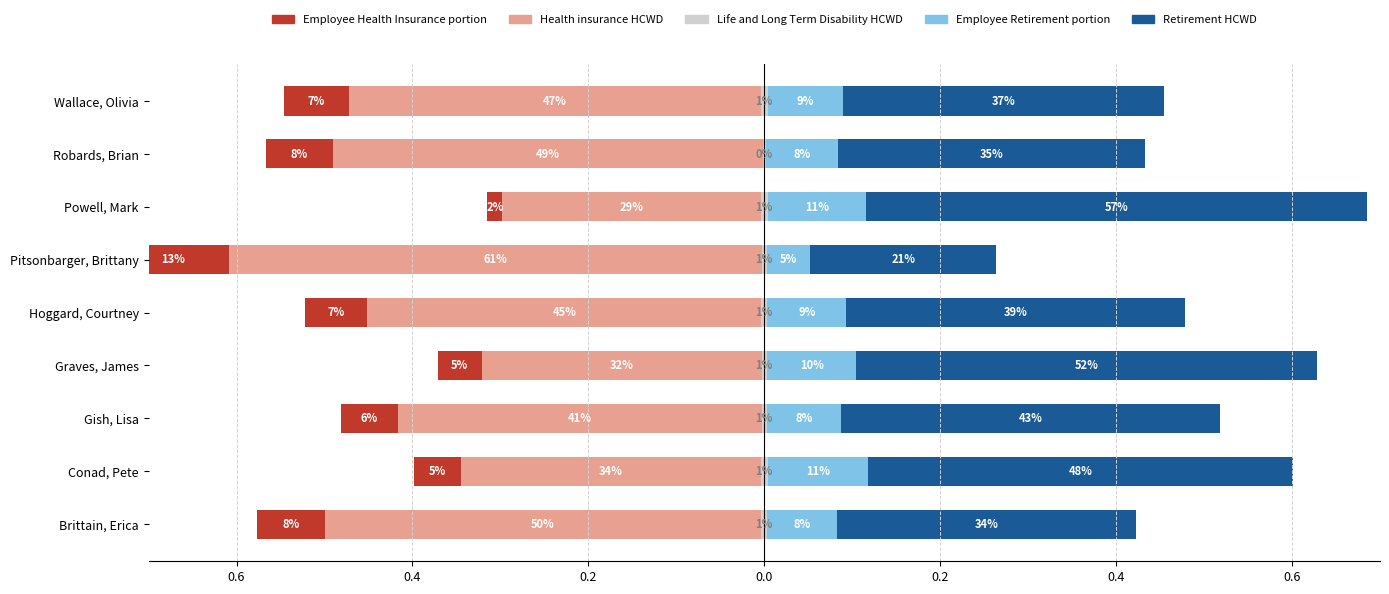

True or false: Employee Health Insurance portion has a value of 0.1 at Conad, Pete.

True